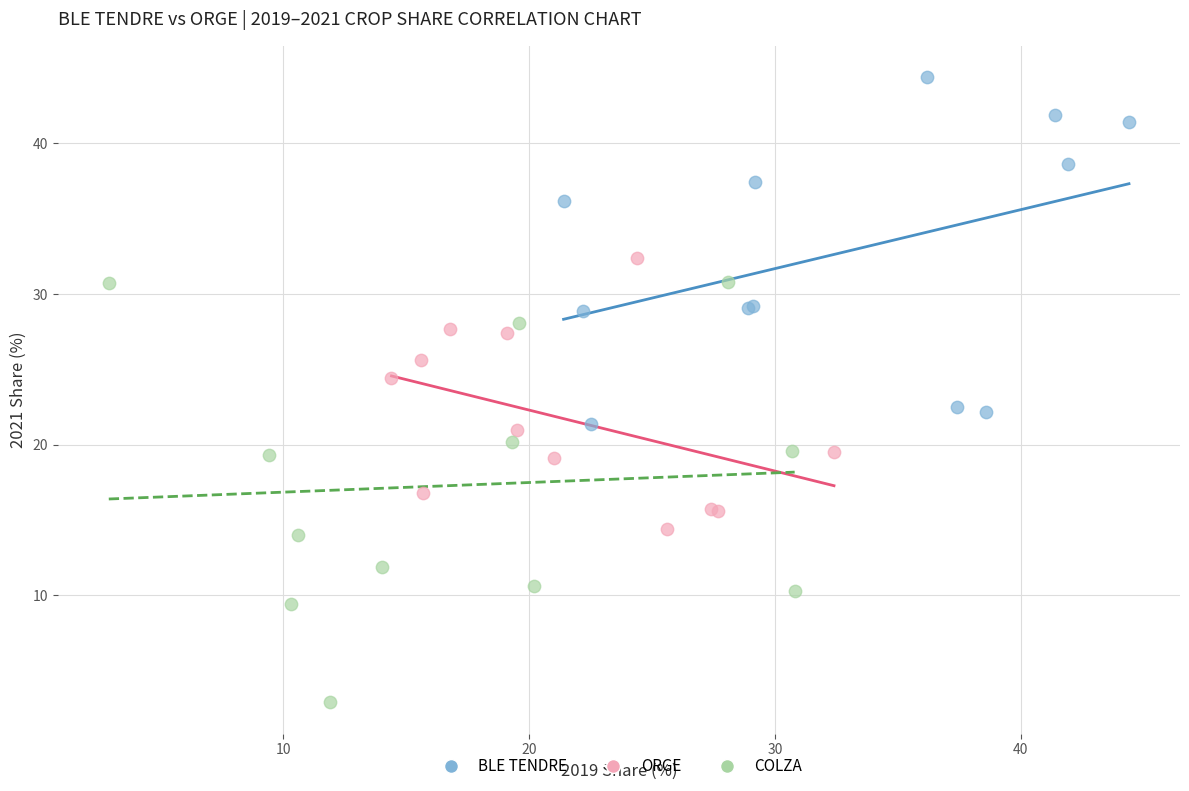

Which series contains the highest Y value?

BLE TENDRE